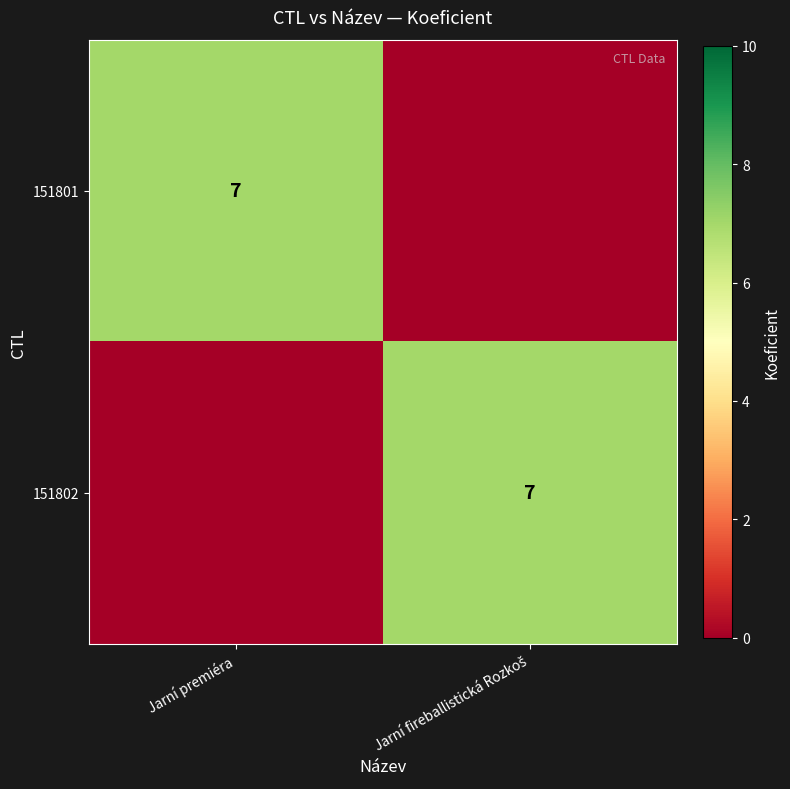

Is it true that 151801 equals 5 at Jarní premiéra?

False